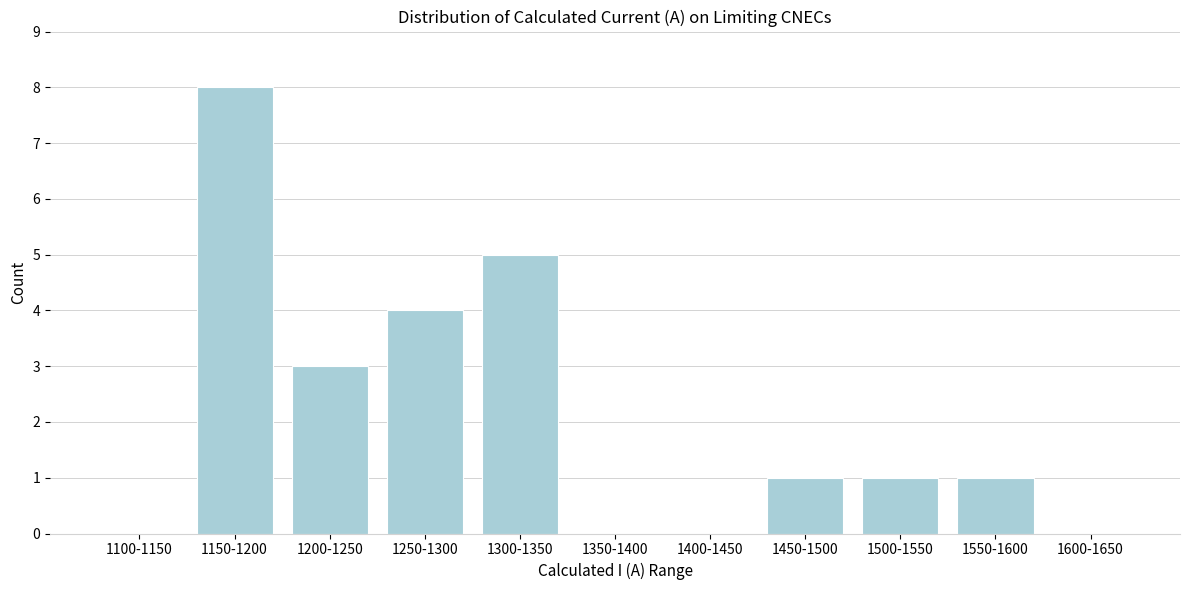

Reading left to right, what are all the values shown in this chart?

1100-1150=0	1150-1200=8	1200-1250=3	1250-1300=4	1300-1350=5	1350-1400=0	1400-1450=0	1450-1500=1	1500-1550=1	1550-1600=1	1600-1650=0